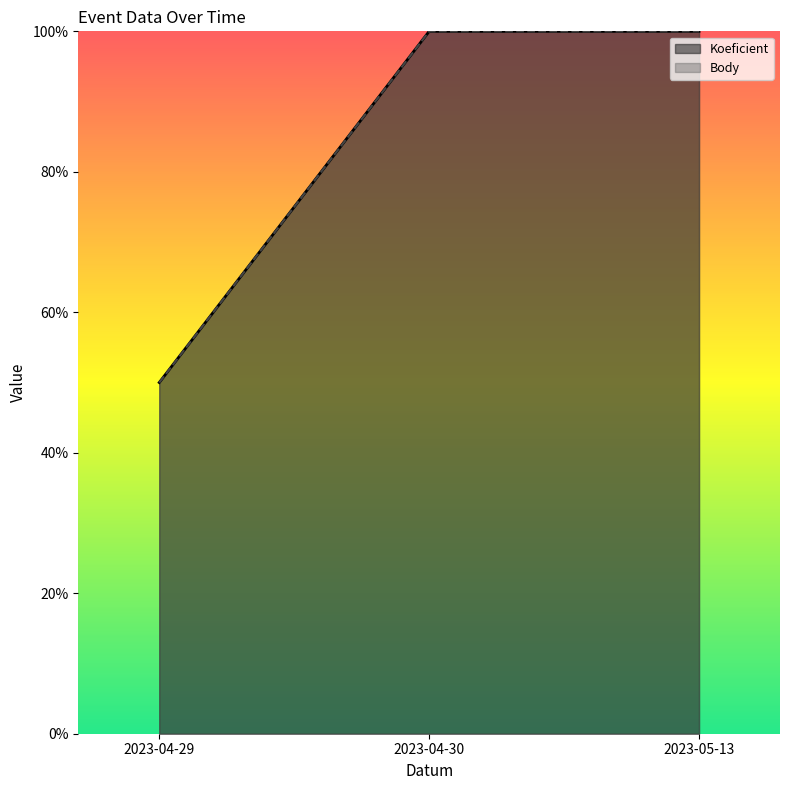

Which category has the lowest value across all series?

2023-04-29